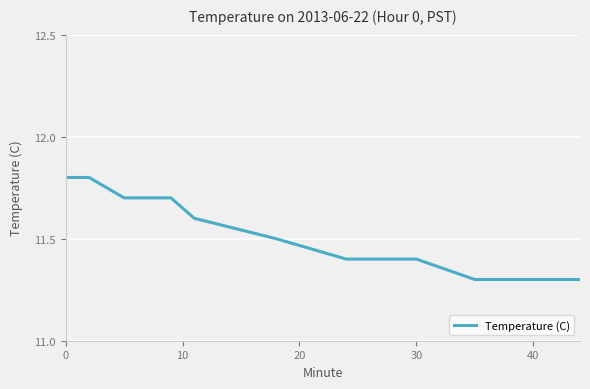

What is the difference between the maximum and minimum values?

0.5